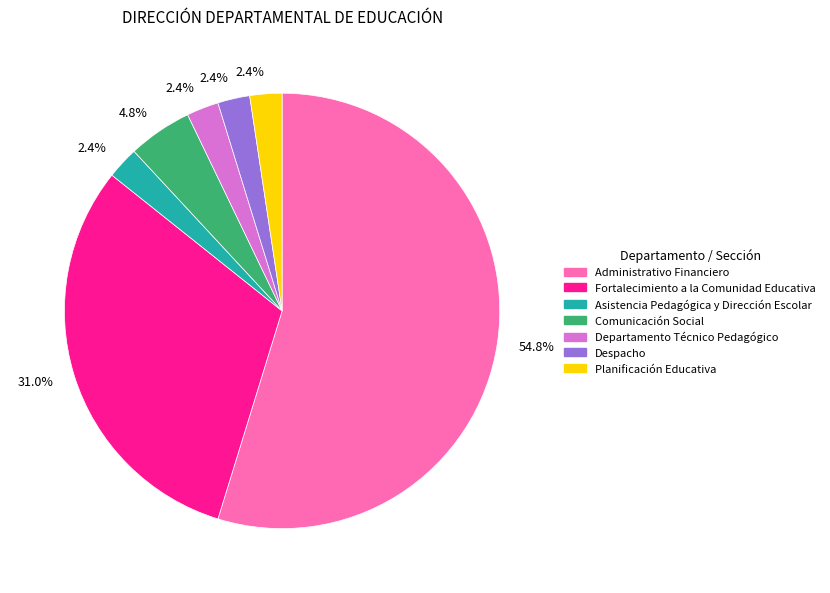

How much of the chart is everything except Departamento Técnico Pedagógico?

97.6%